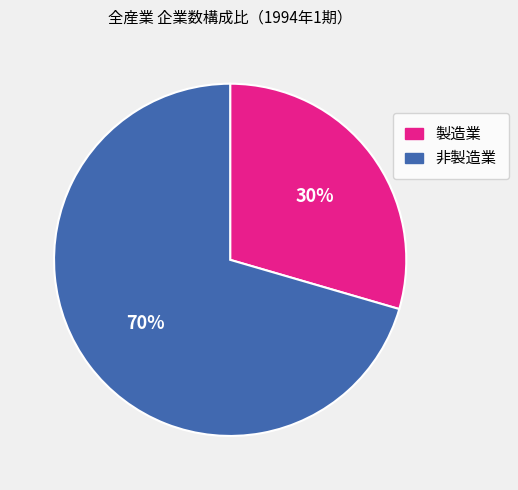

To the nearest percent, what is the average slice percentage?

50%